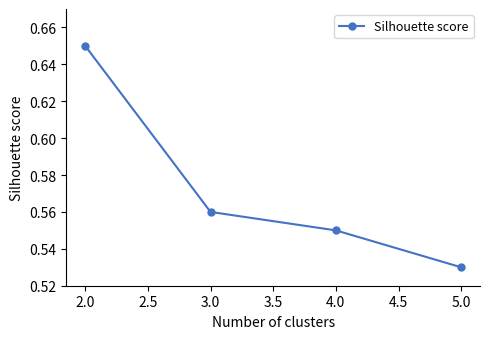

Which category has the lowest value across all series?

5.0